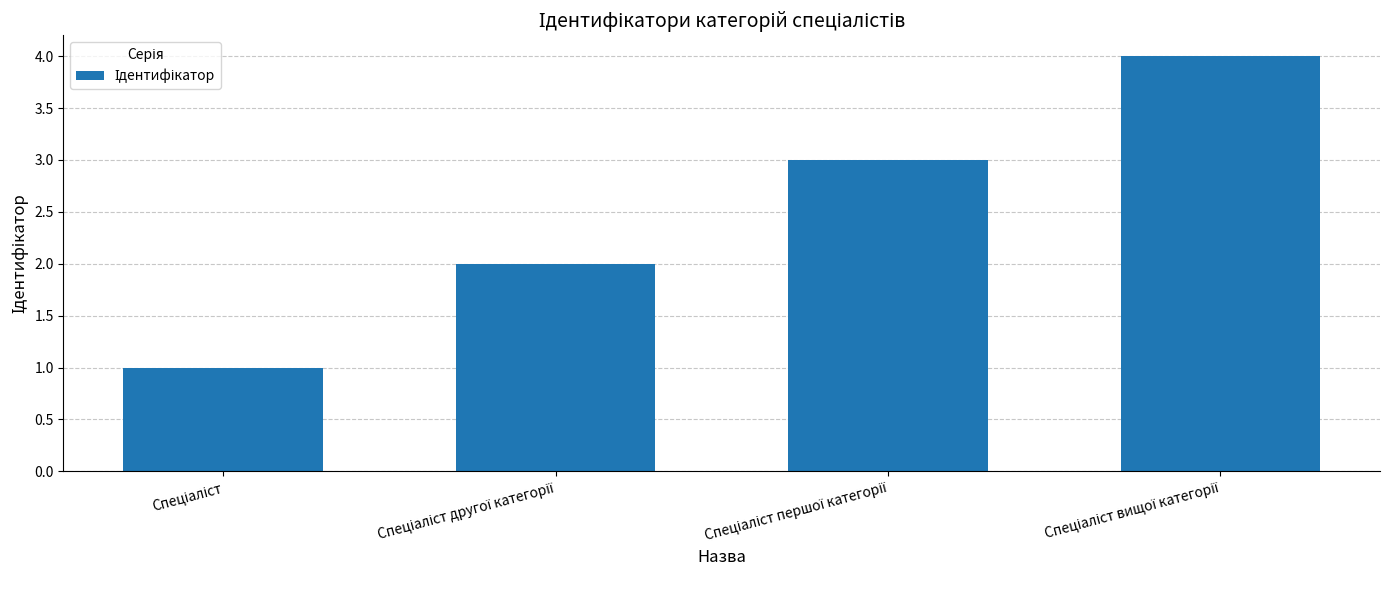

Does the chart contain any negative values?

No